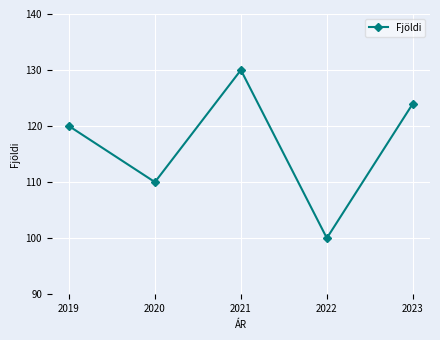

List the labels in order of value, smallest first.

2022, 2020, 2019, 2023, 2021